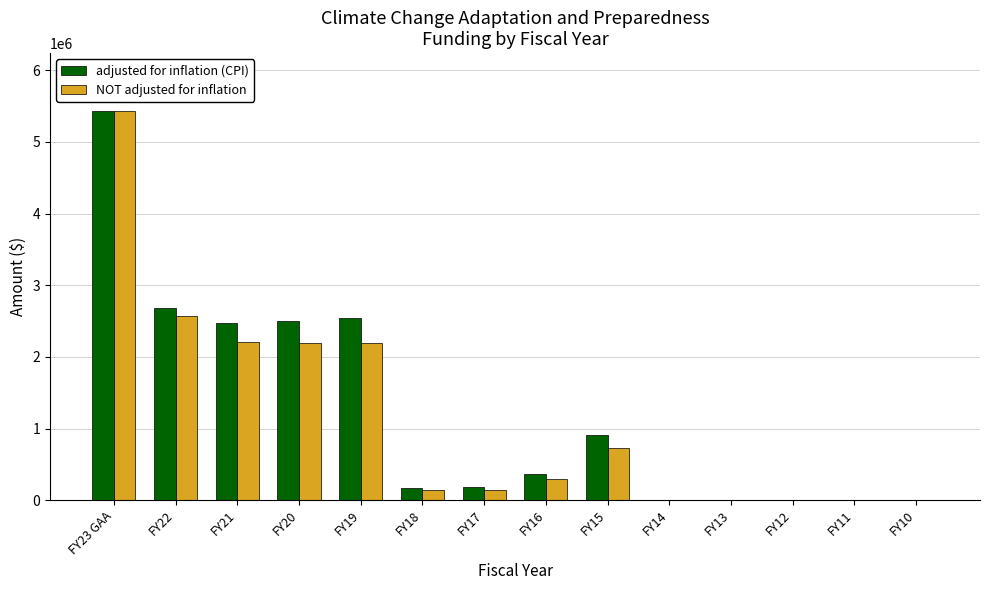

What is the sum of all adjusted for inflation (CPI) values?

17268625